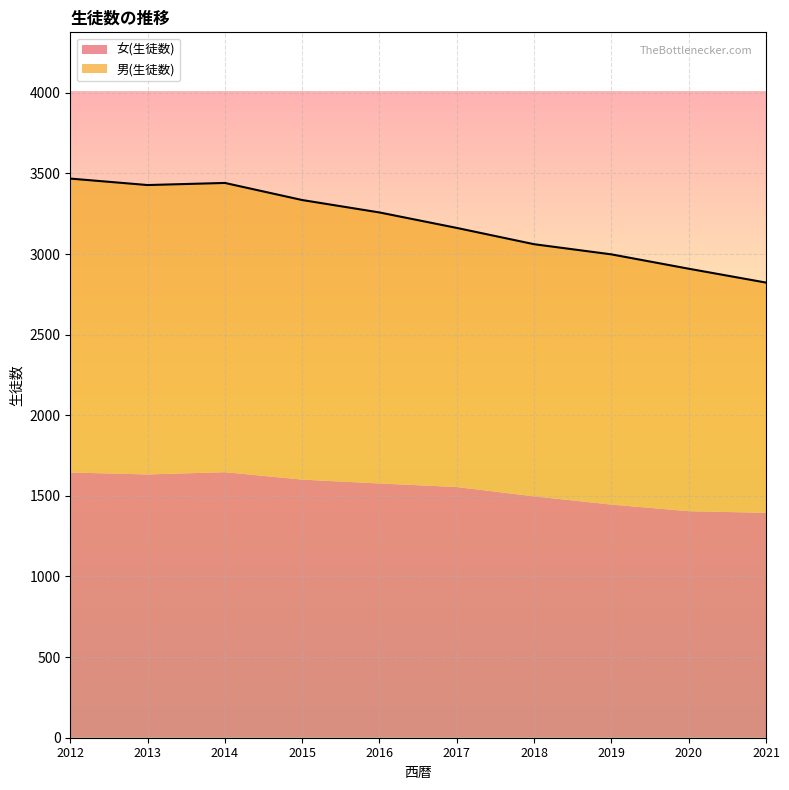

True or false: 男(生徒数) and 女(生徒数) cross at least once.

False